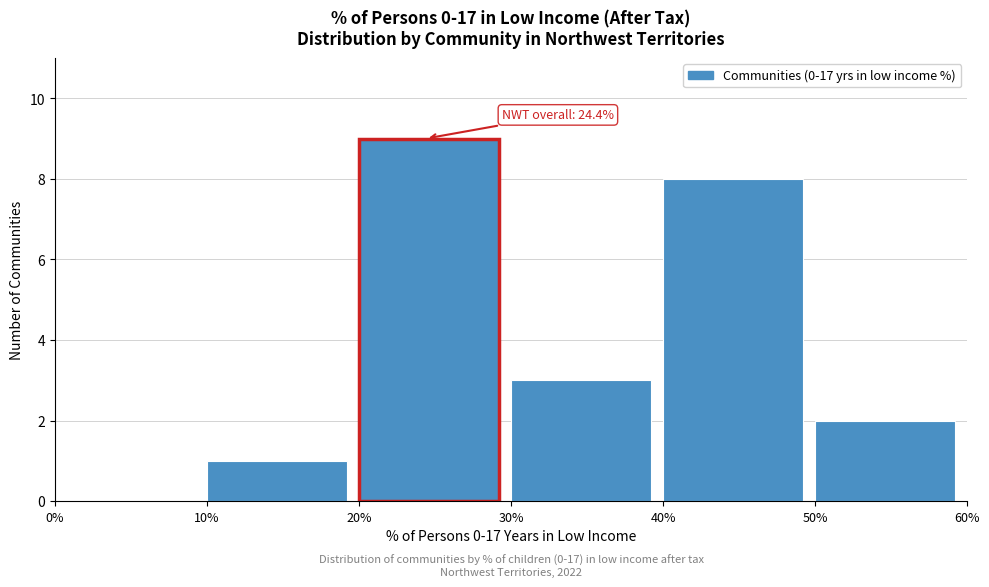

Over which range of the x-axis is the bar tallest?

20% to 30%